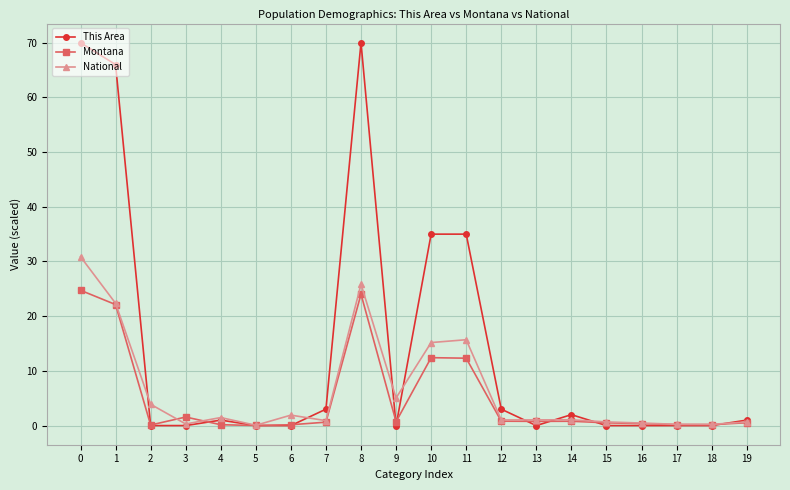

What is the highest value of the Montana series?

24.7